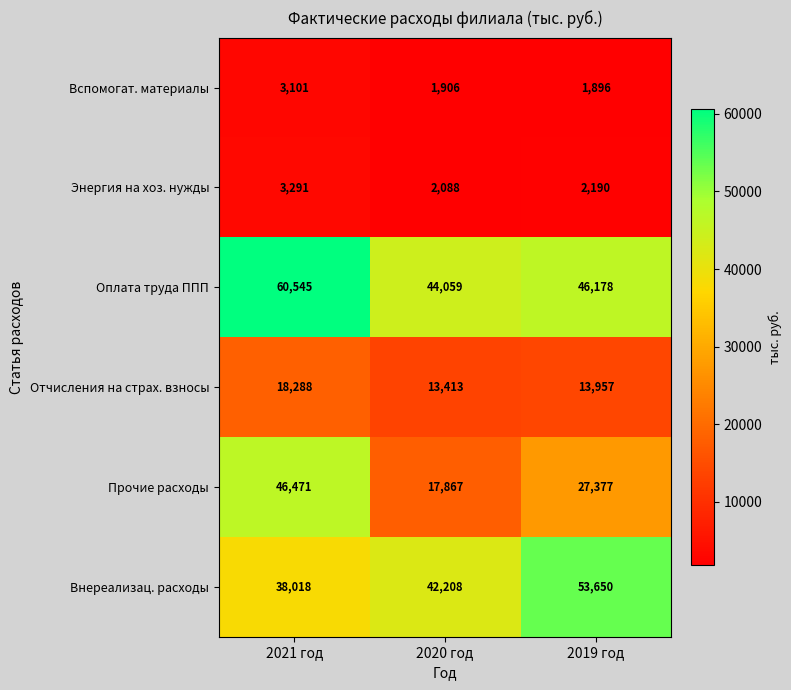

Which series has the widest spread of values?

Прочие расходы